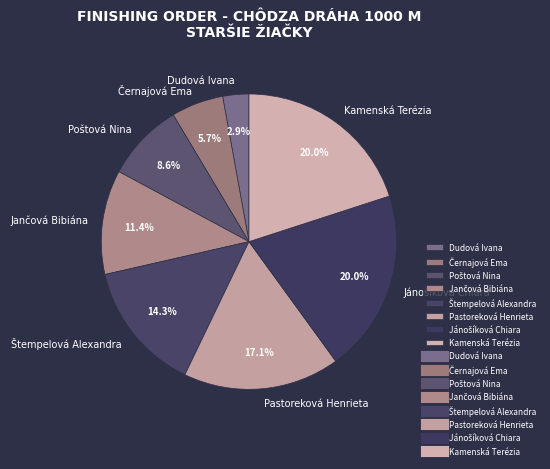

What percentage do Pastoreková Henrieta and Dudová Ivana together represent?

20.0%